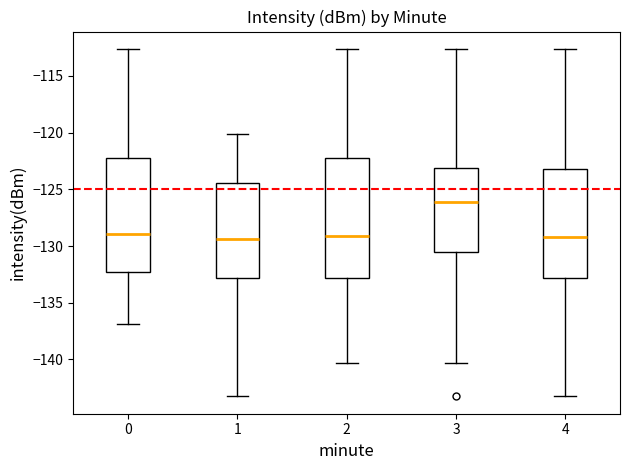

Where is the lower edge of the box at x = 1 on the y-axis? The values are not printed on the chart, so give them approximately, as read against the axis.

-133.0